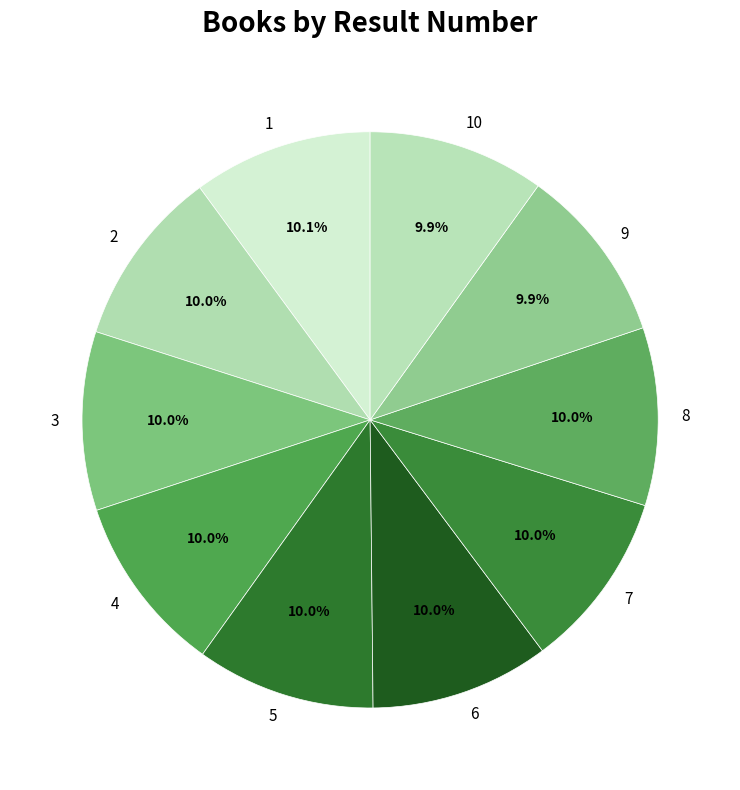

How many slices are in this pie chart?

10